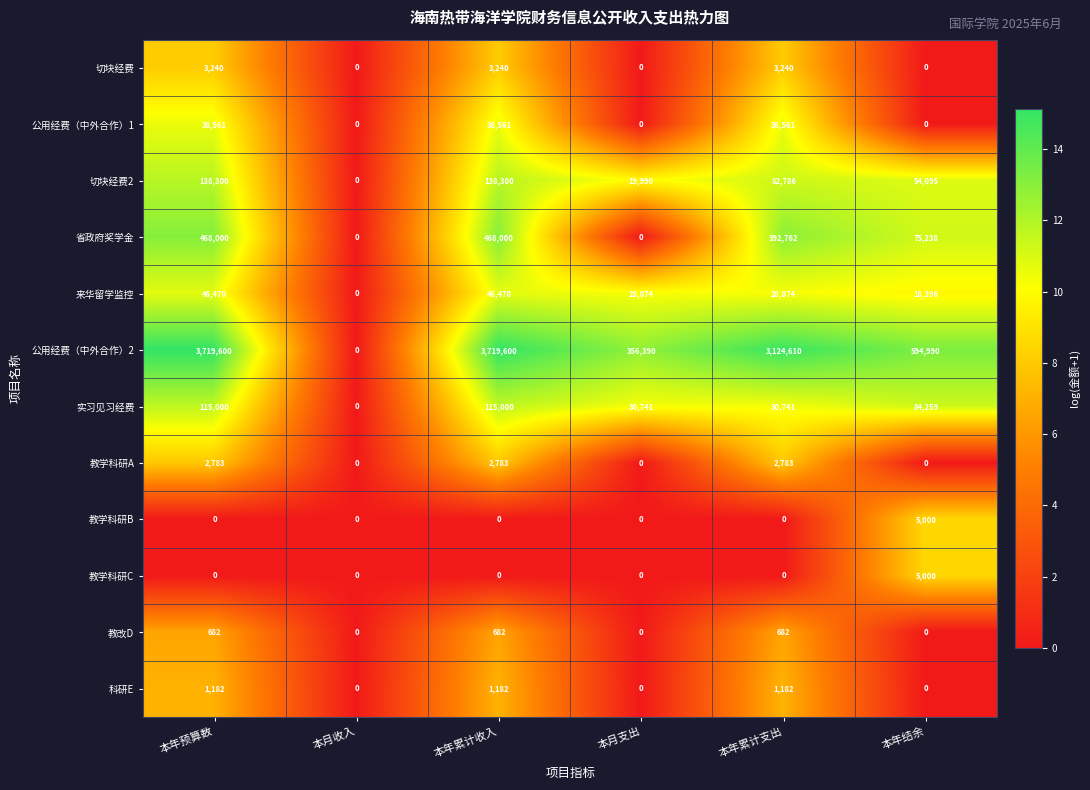

At how many categories does at least one series exceed 12?

5